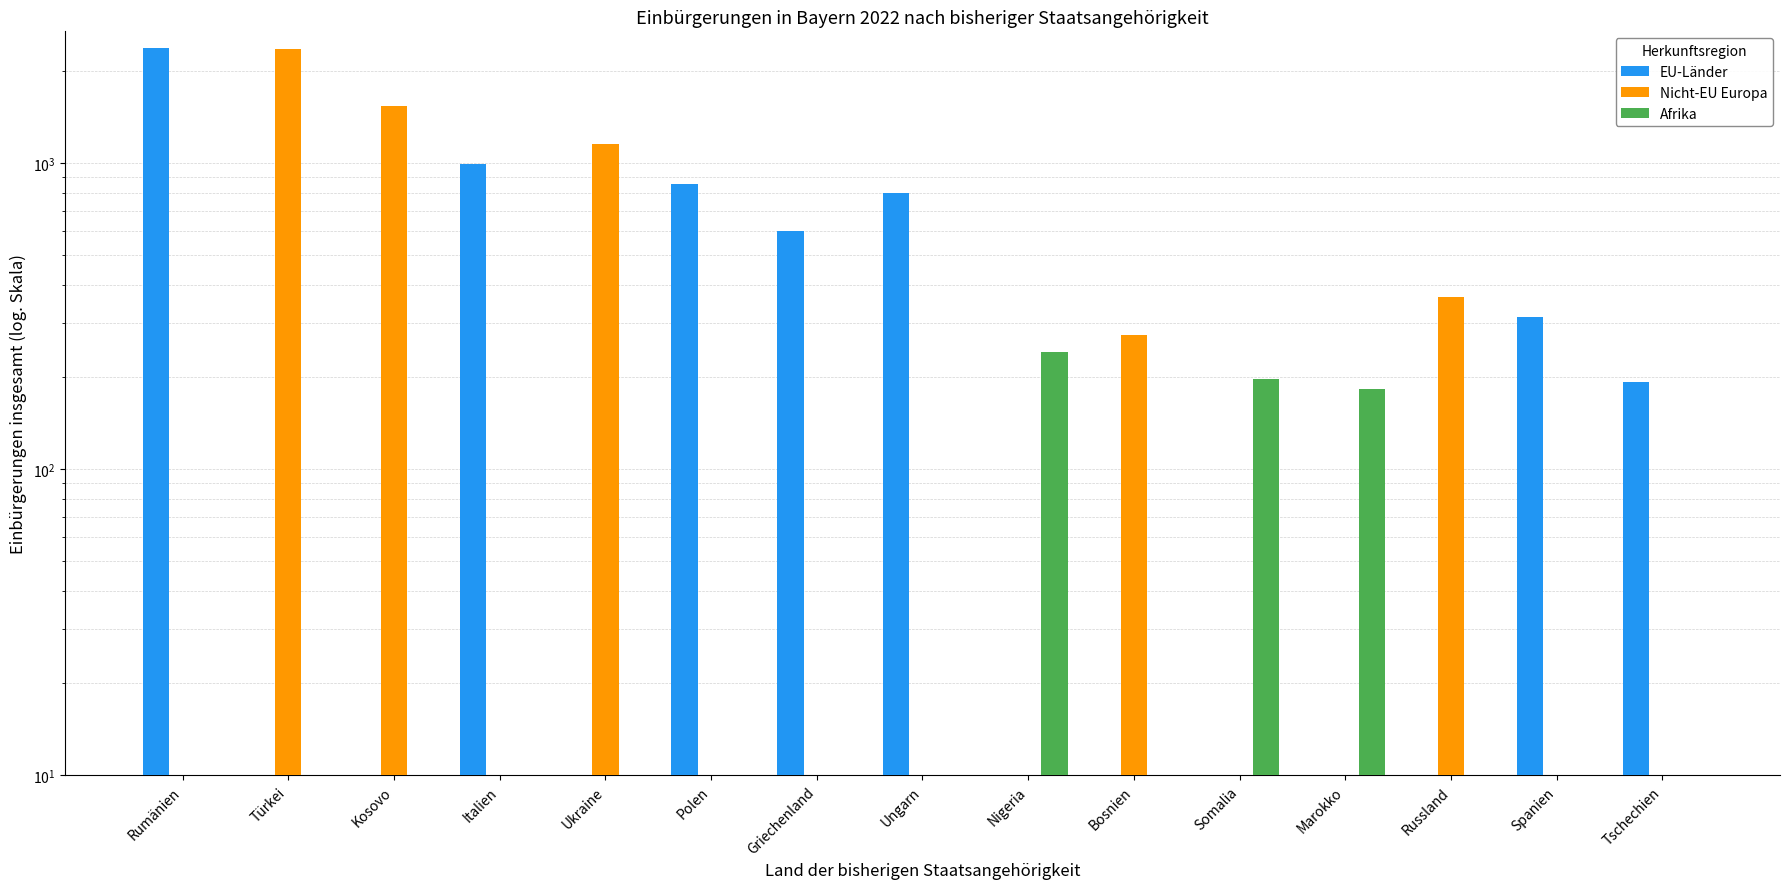

Is it true that Nicht-EU Europa equals 275 at Bosnien?

True